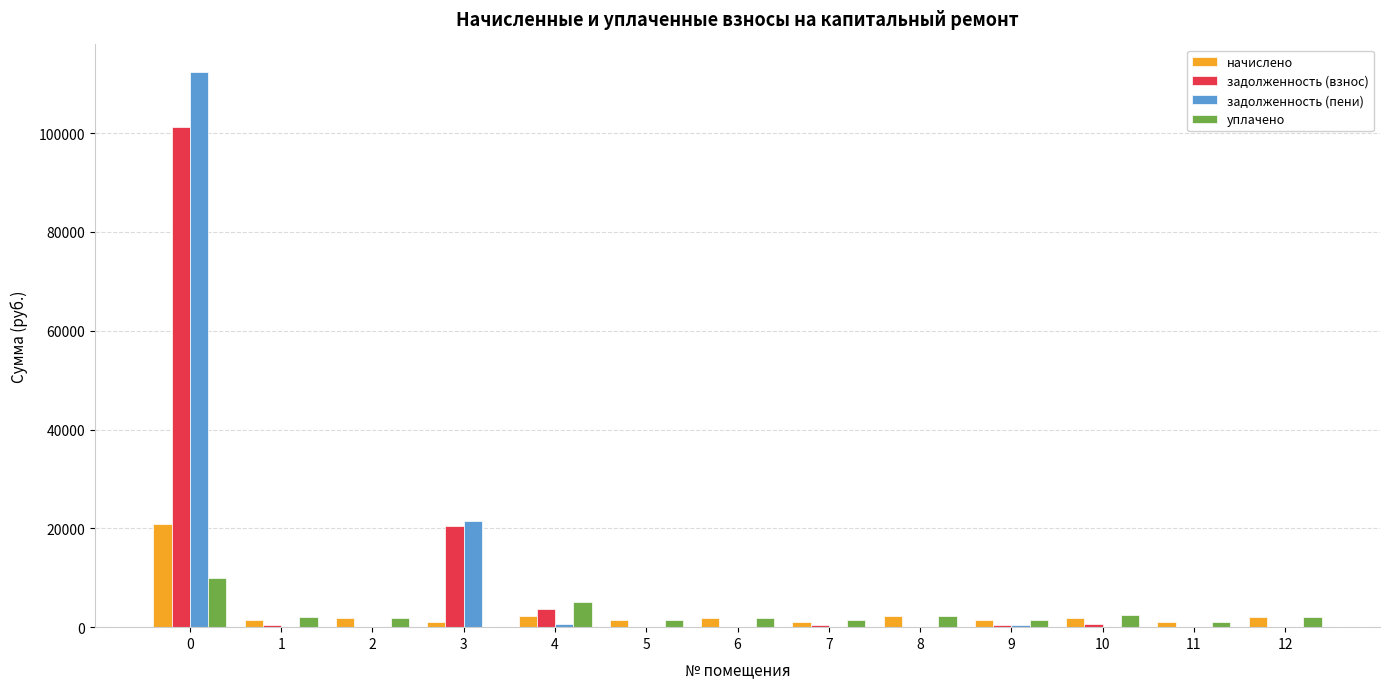

Which series has the widest spread of values?

задолженность (пени)